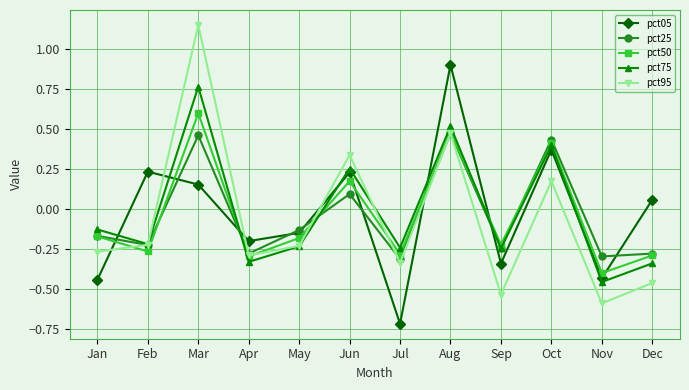

Is this an area chart (filled region under the line)?

No